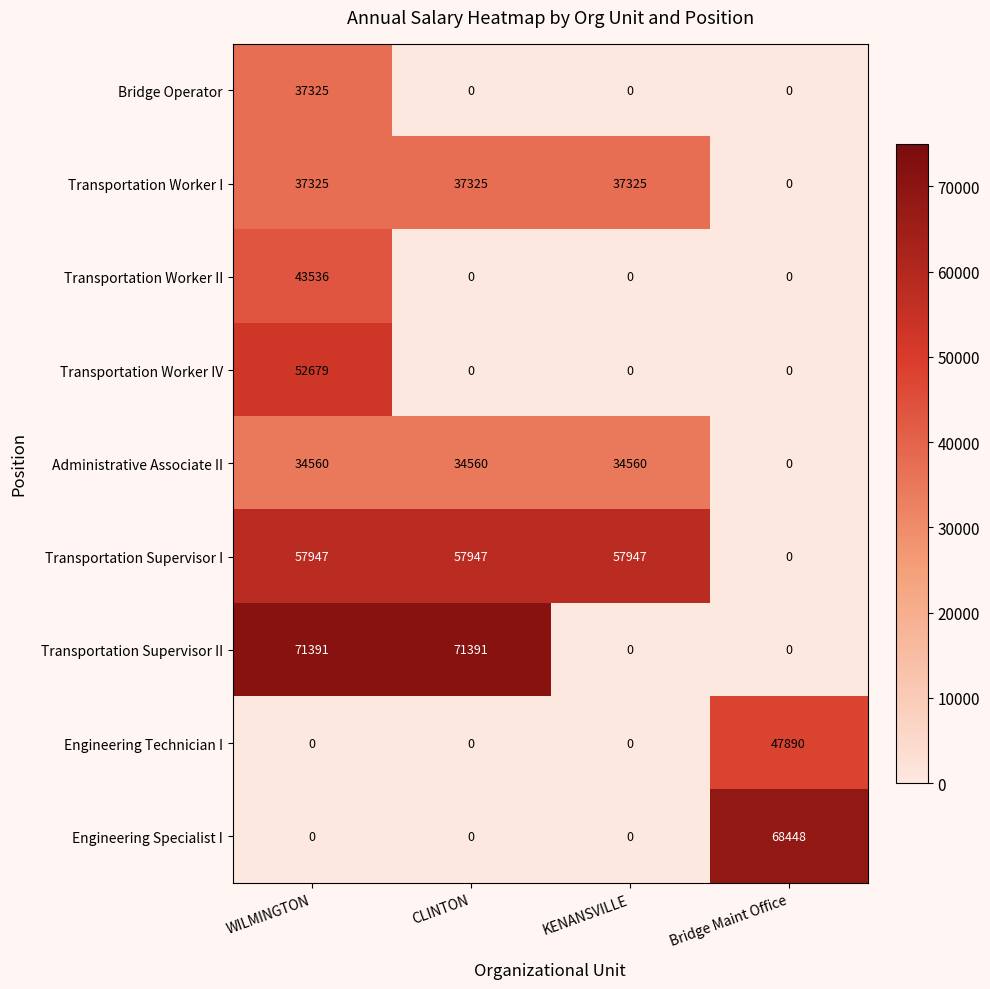

What is the greatest value displayed?

71391